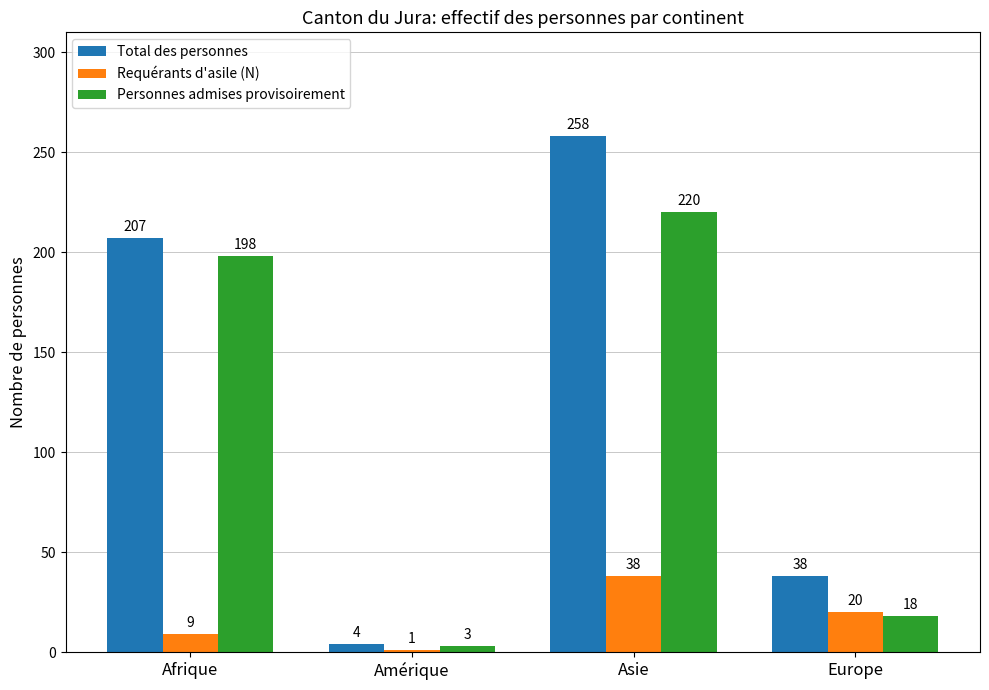

What is the difference between the highest and lowest values at Amérique?

3